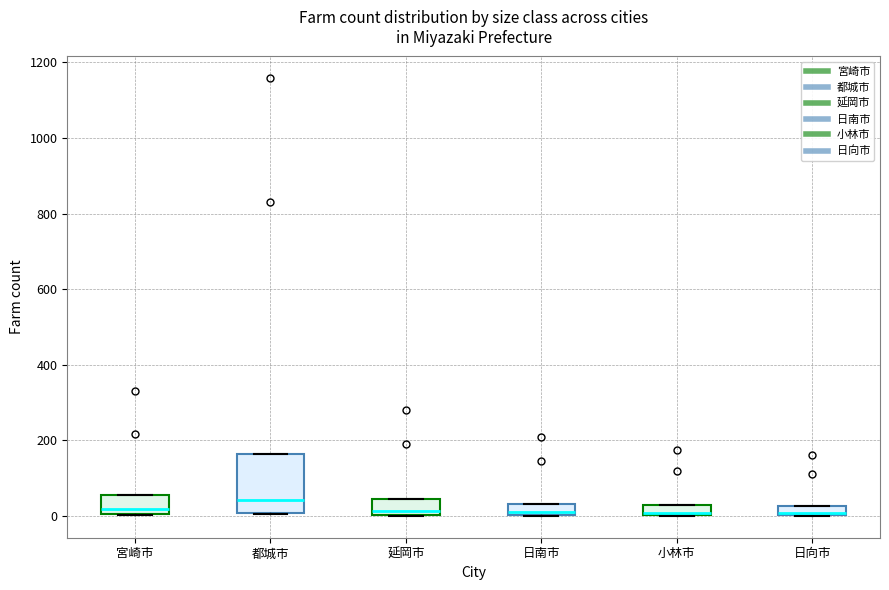

Comparing the boxes themselves (not the whiskers), which one is the tallest?

都城市